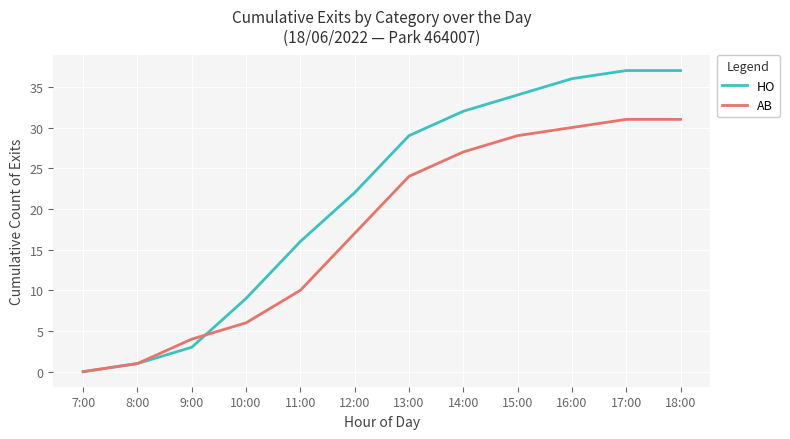

What is the highest value of the AB series?

31